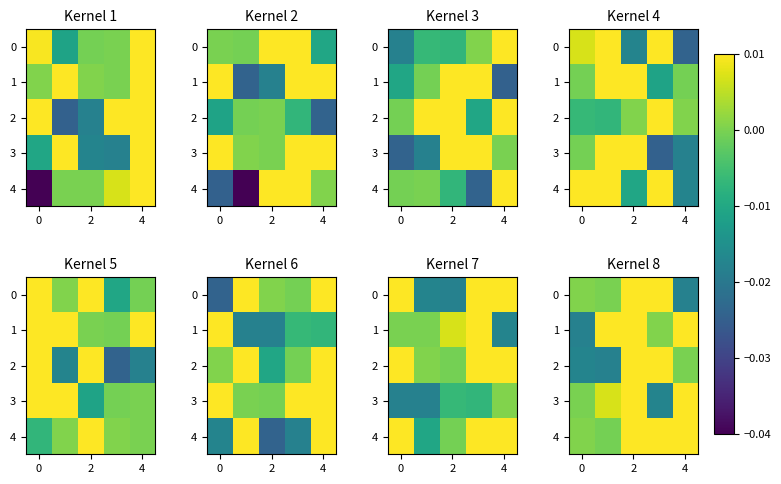

How many distinct data groups are displayed?

5